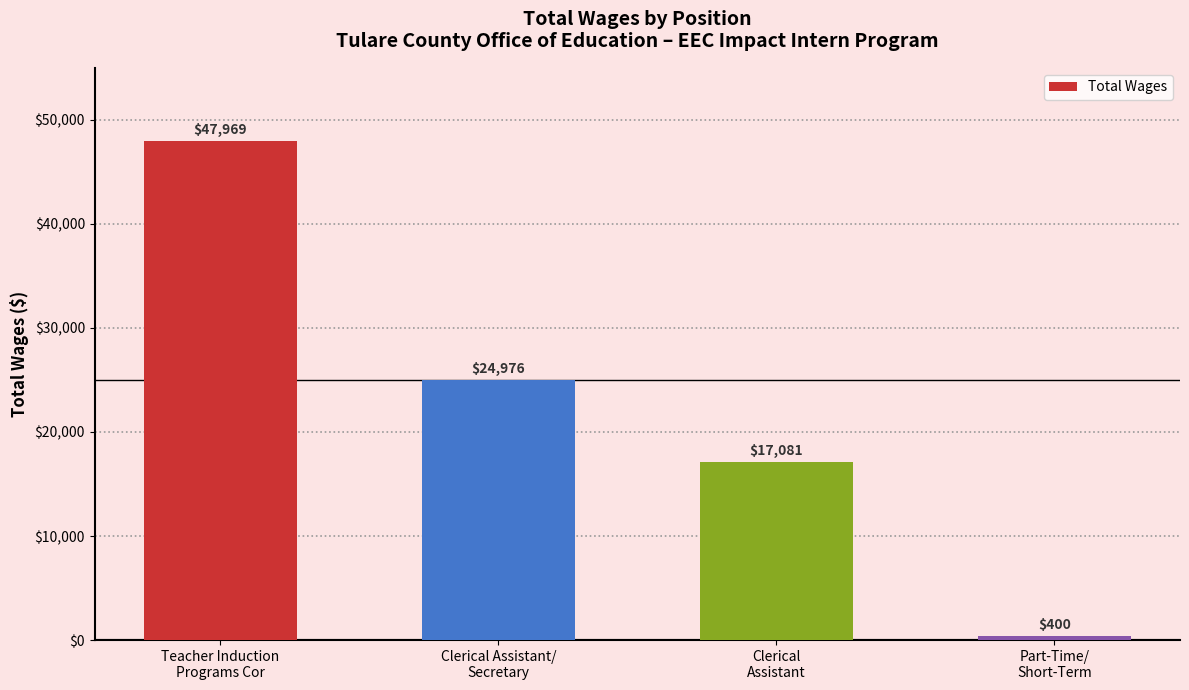

Reading left to right, extract all data points from this chart.

47969	24976	17081	400